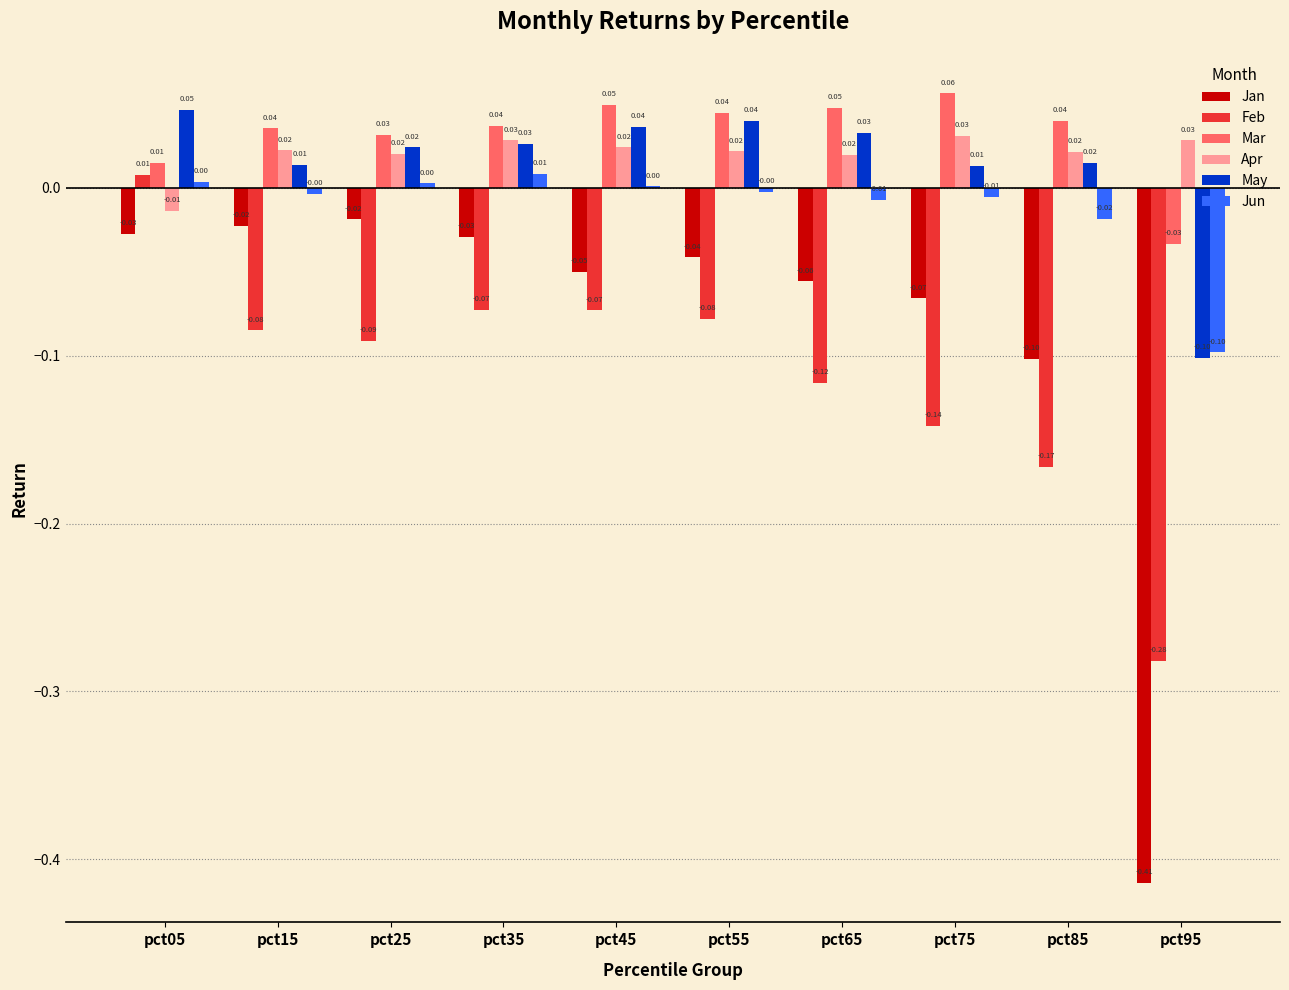

Between pct25 and pct95, which series saw the biggest shift?

Jan